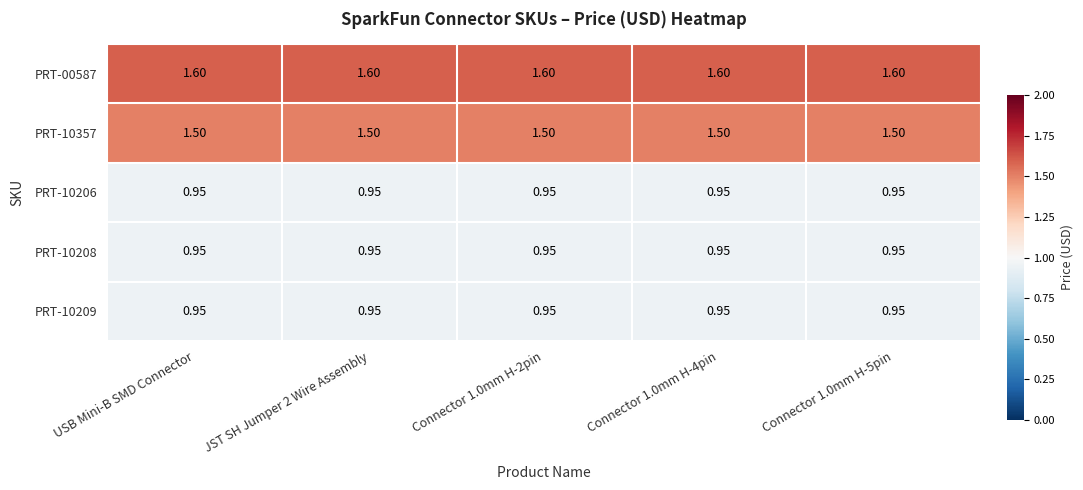

Is the value of PRT-00587 at USB Mini-B SMD Connector greater than the value of PRT-10357 at Connector 1.0mm H-5pin?

Yes